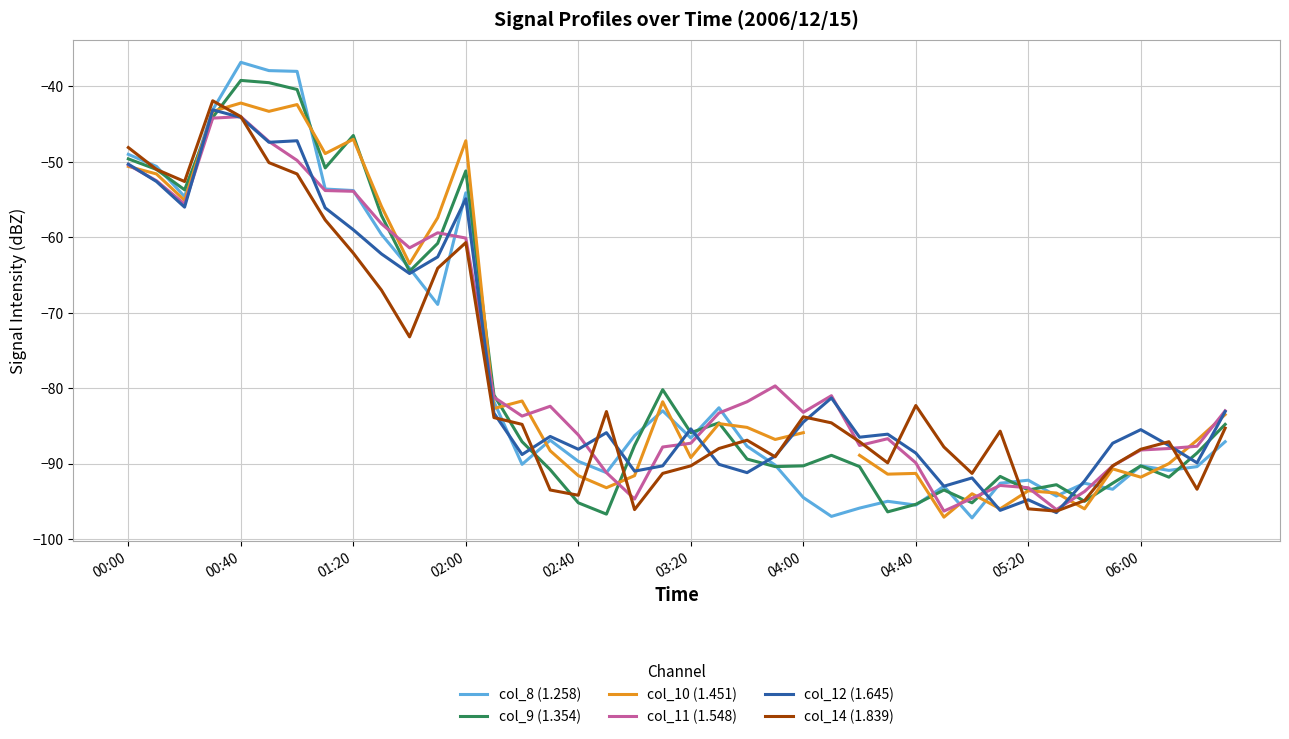

What position from the right is 17?

23